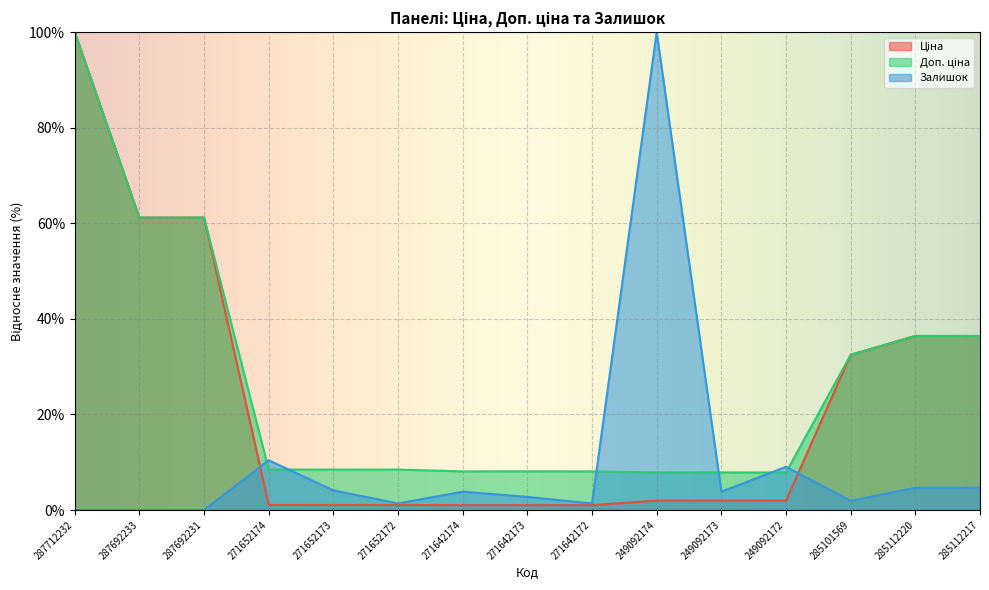

How many lines are shown in the chart?

3